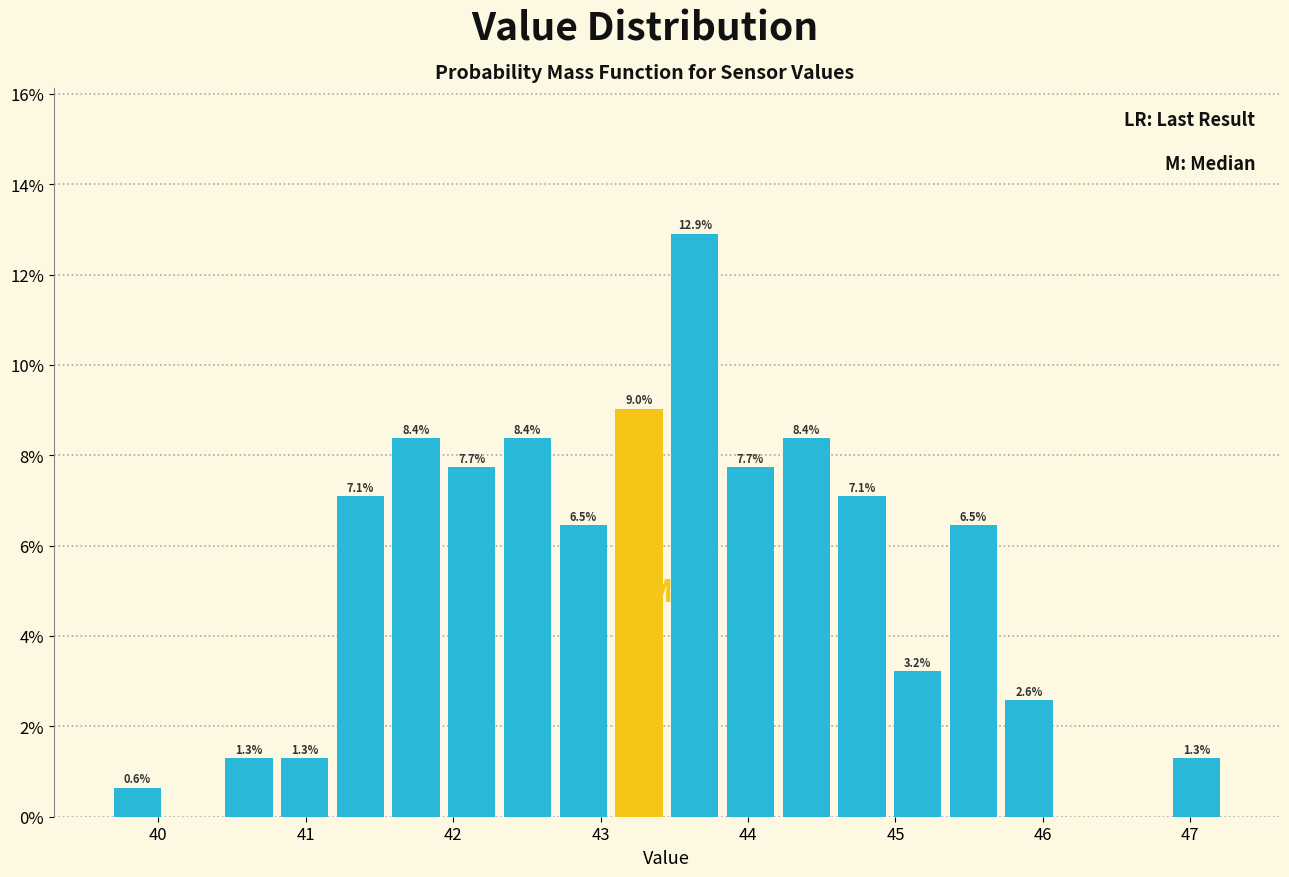

Read against the x-axis, roughly where is the centre of the tallest bar?

43.6